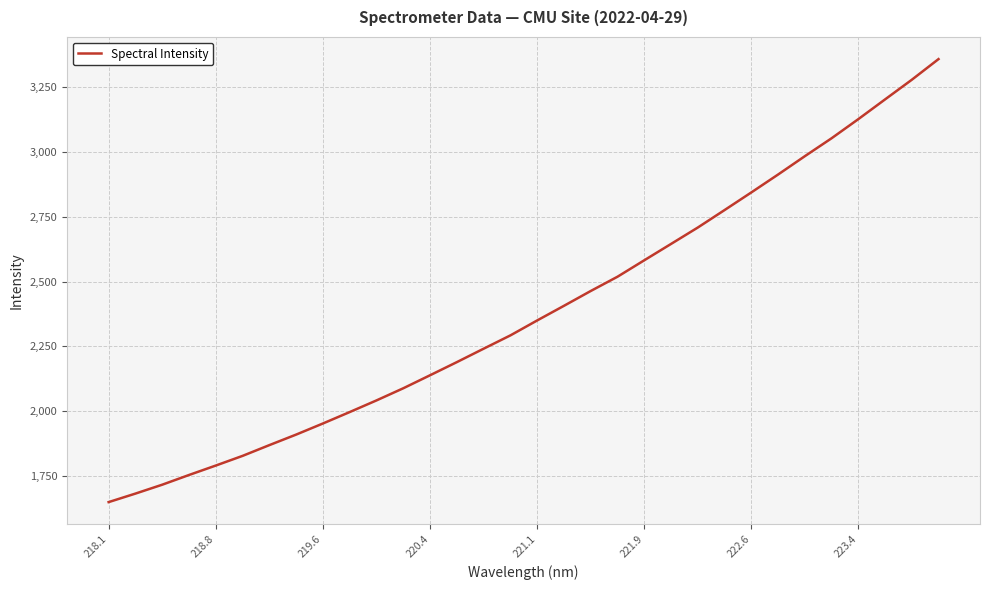

What is the smallest value displayed?

1648.9